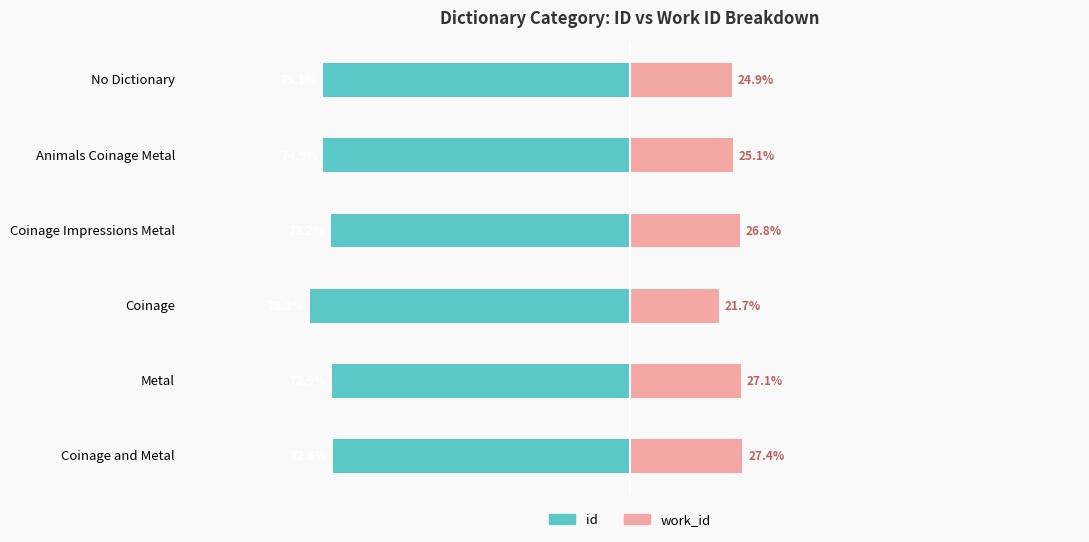

How many data points in id are less than -73?

4